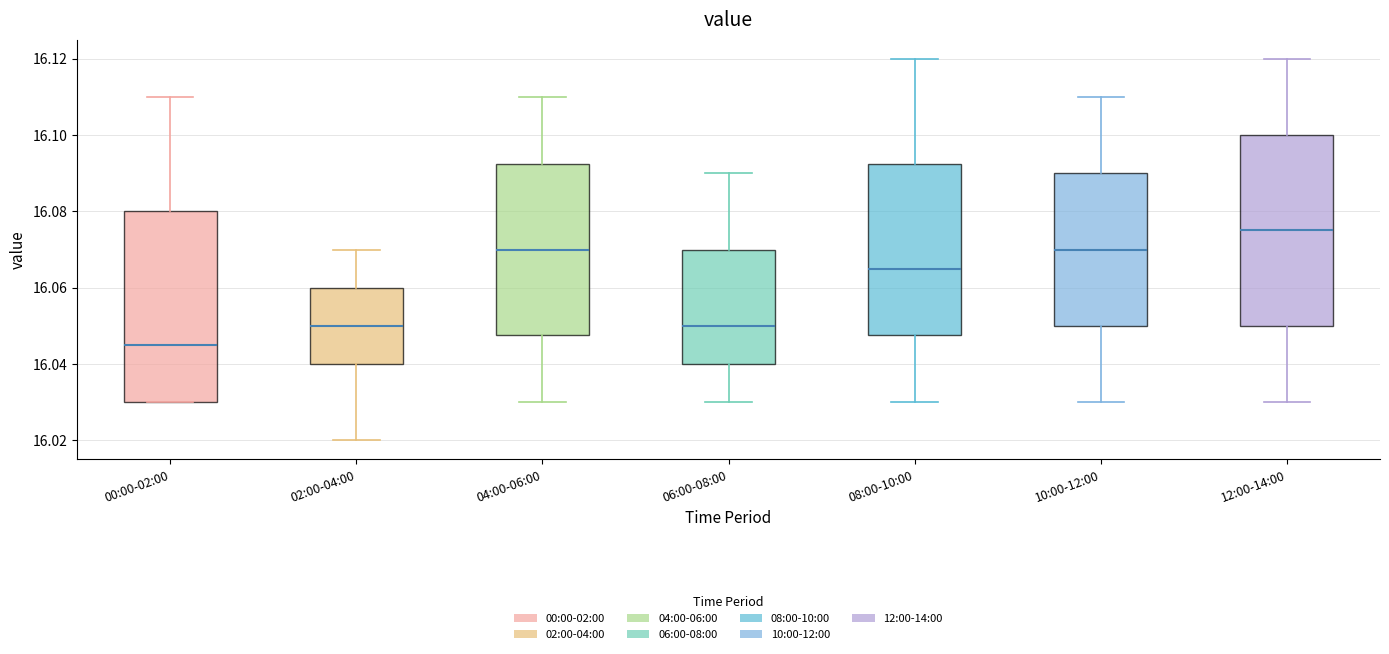

Which box has the highest median line?

12:00-14:00